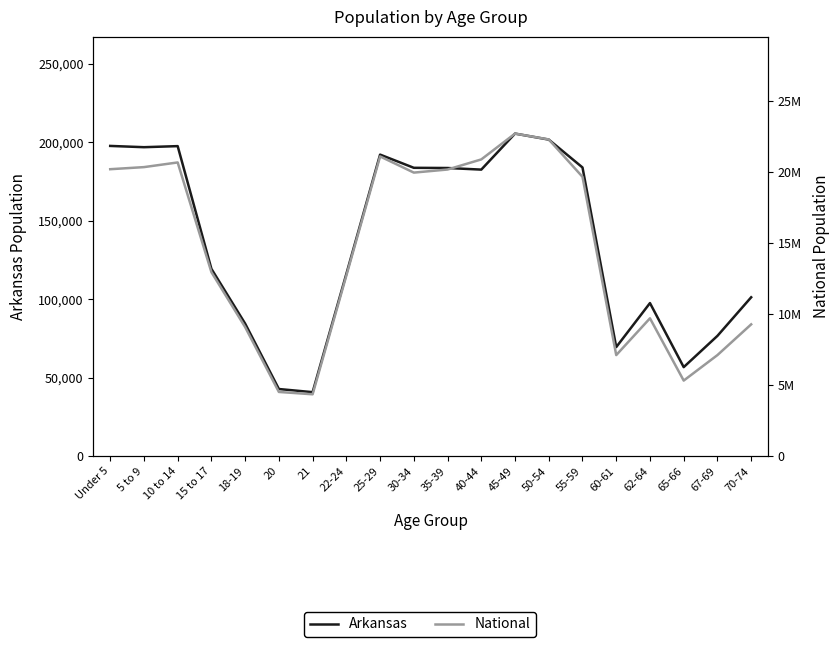

How many lines are shown in the chart?

2